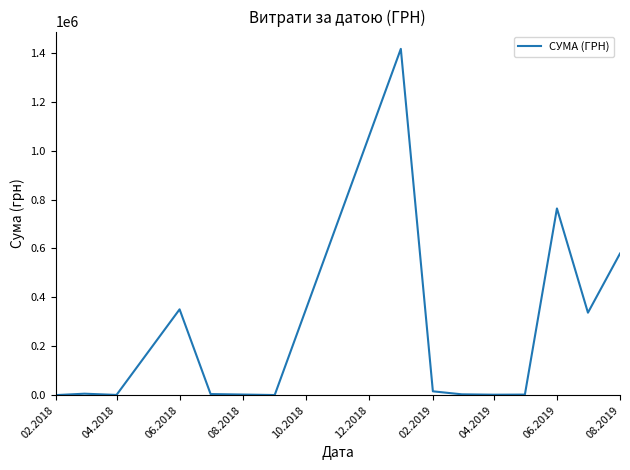

What is the greatest value displayed?

1416439.6